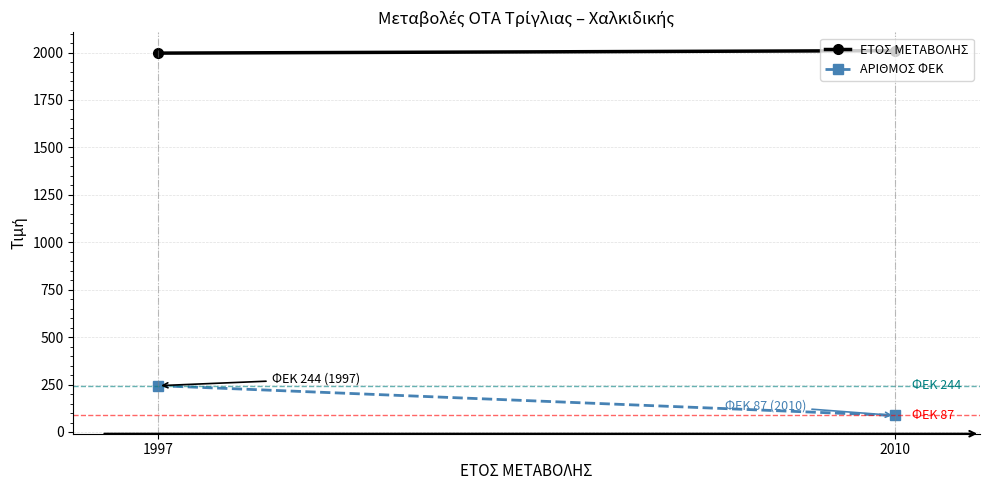

What is the value of the ΕΤΟΣ ΜΕΤΑΒΟΛΗΣ point at the 2nd from the left?

2010